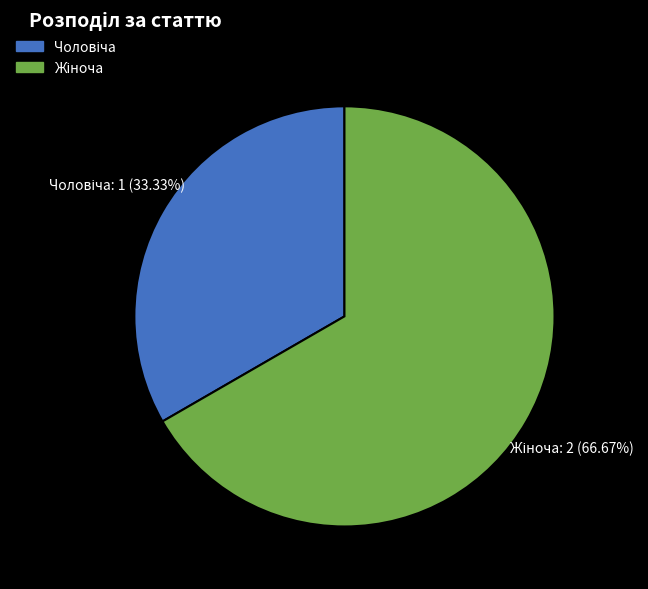

How many segments does this pie chart have?

2